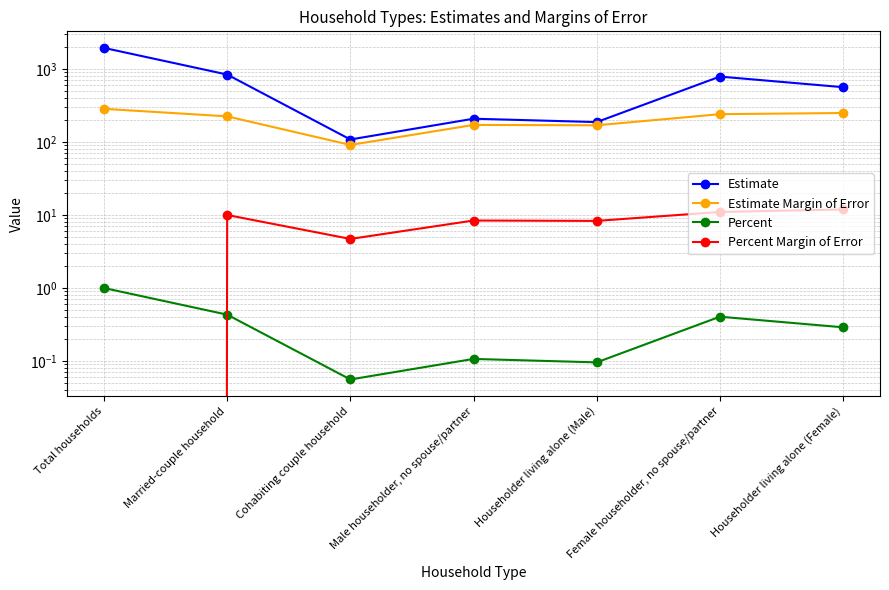

Where is the first local minimum for Percent?

Cohabiting couple household